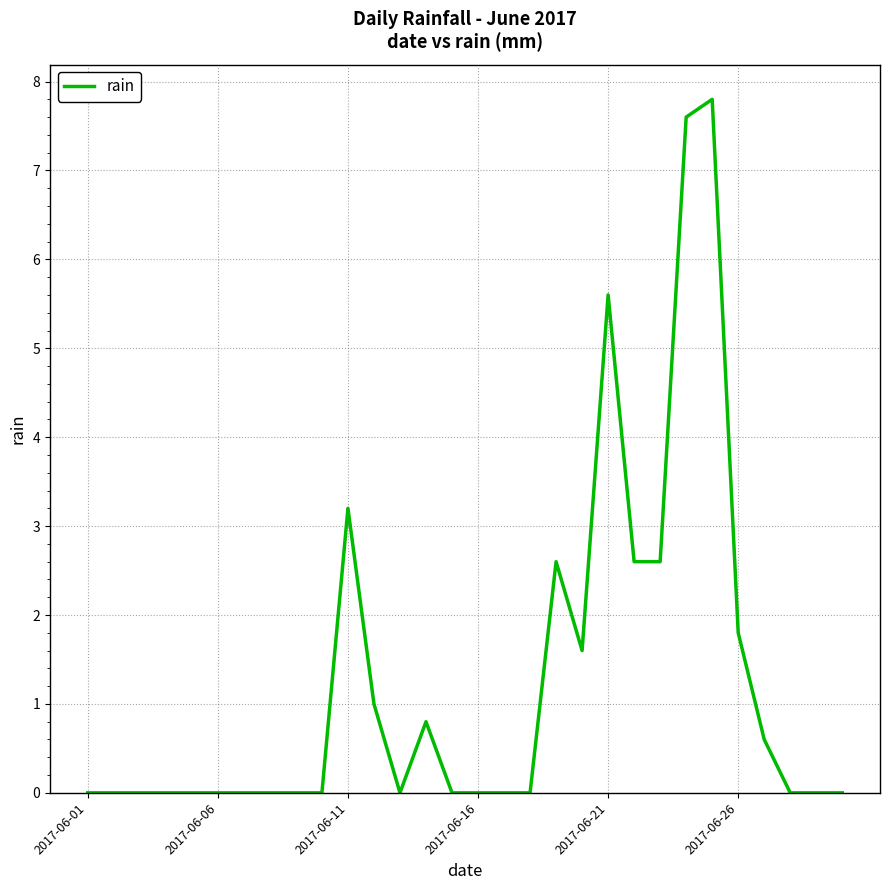

Is this an area chart (filled region under the line)?

No